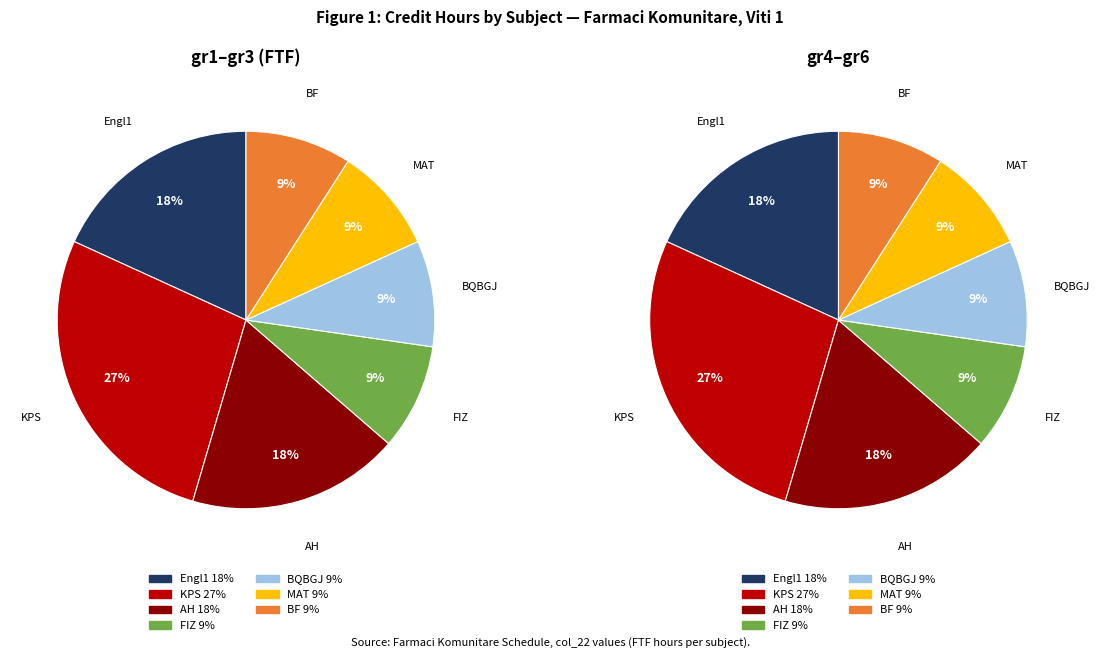

True or false: gr2 accounts for 16% of the total.

False